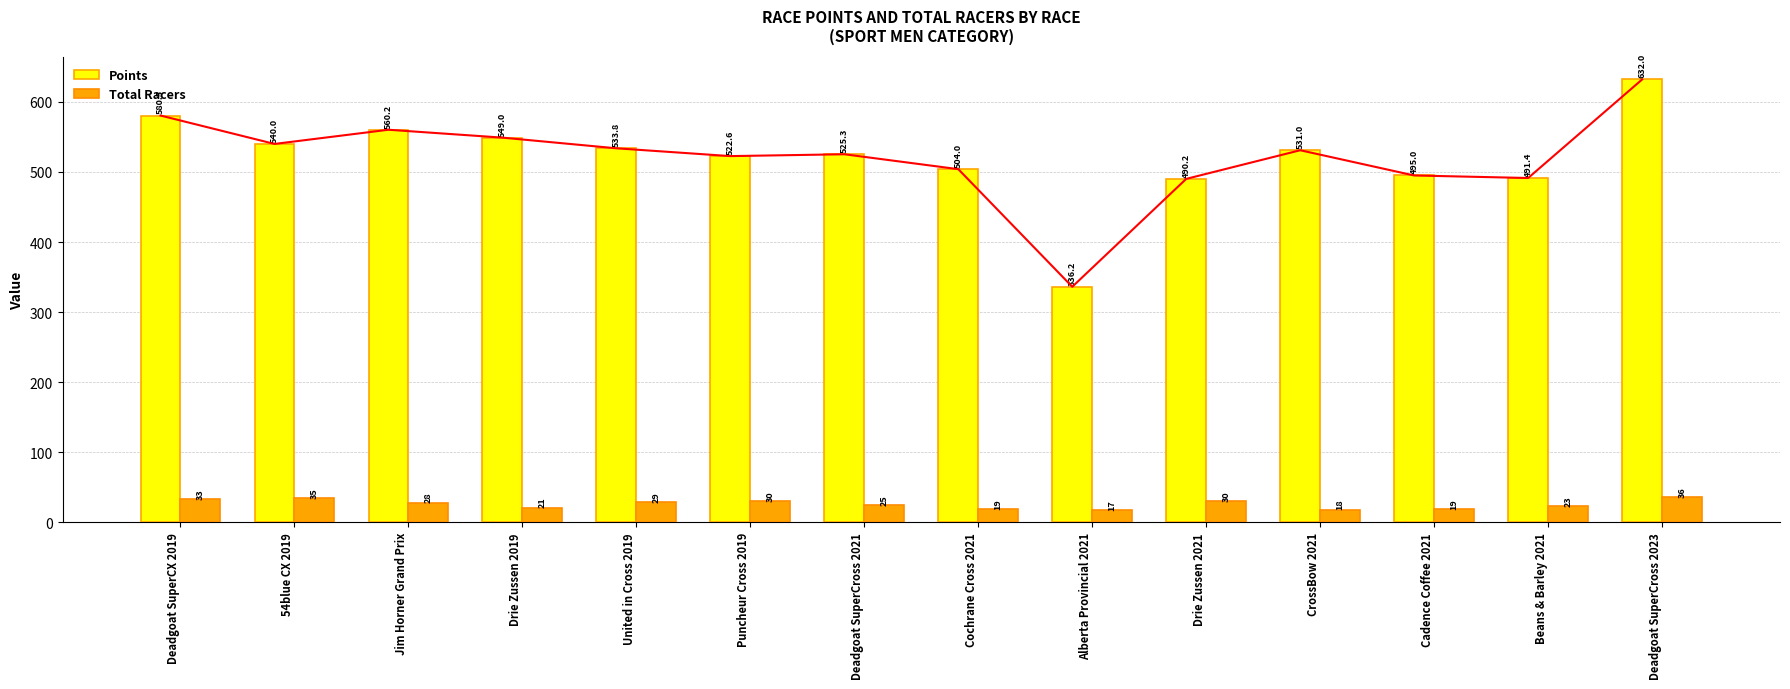

The Total Racers series shows 29.0 at United in Cross 2019. True or false?

True